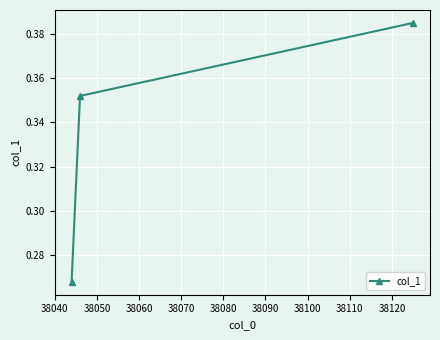

How many values are between 0 and 1?

3